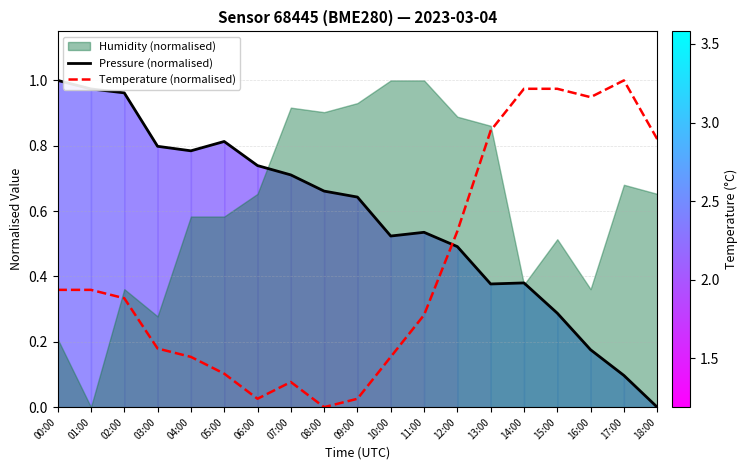

Which has a higher value, 12:00 or 11:00?

11:00